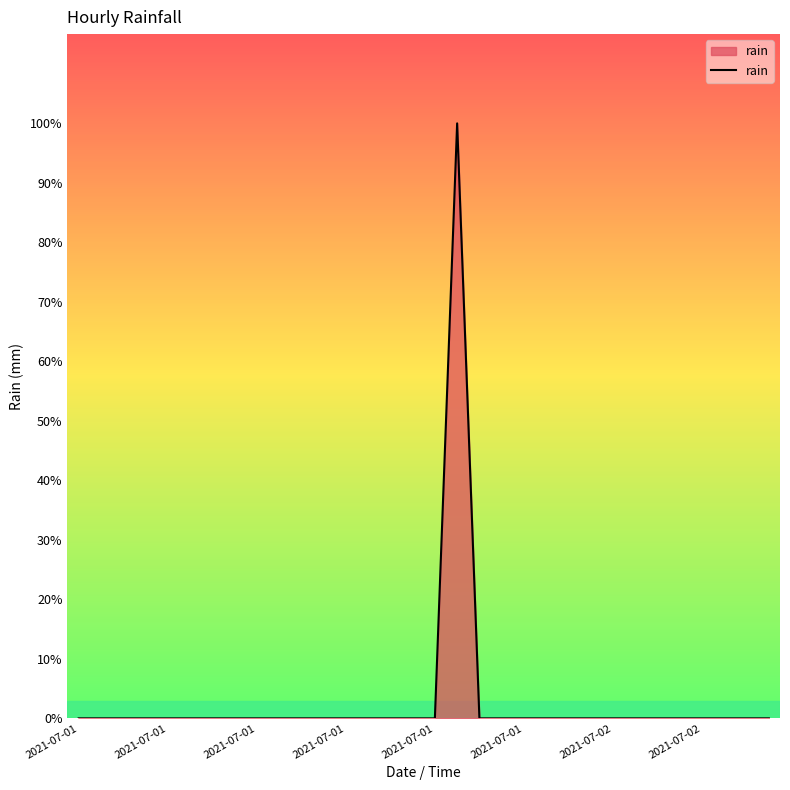

Is this an area chart (filled region under the line)?

Yes